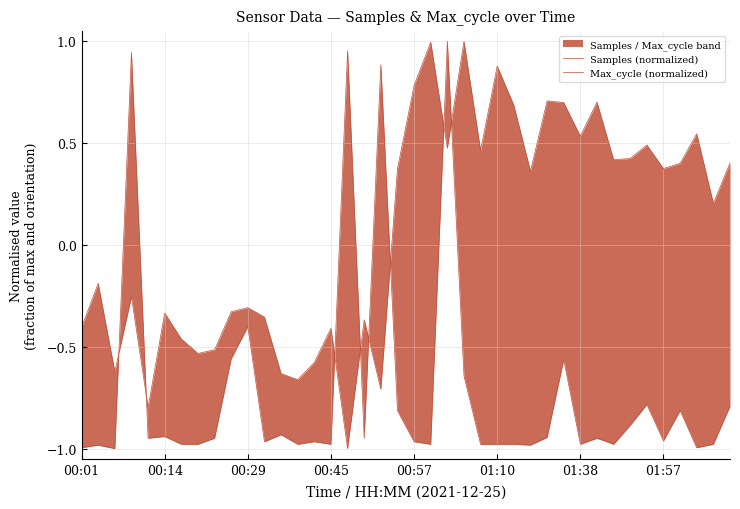

Rank the categories by Max_cycle (normalized) value from highest to lowest.

22, 16, 00:45, 18, 10, 9, 29, 23, 34, 39, 19, 36, 33, 12, 01:10, 28, 00:57, 8, 17, 31, 35, 11, 14, 20, 01:38, 01:57, 13, 15, 21, 24, 25, 26, 30, 32, 38, 00:14, 27, 00:01, 37, 00:29